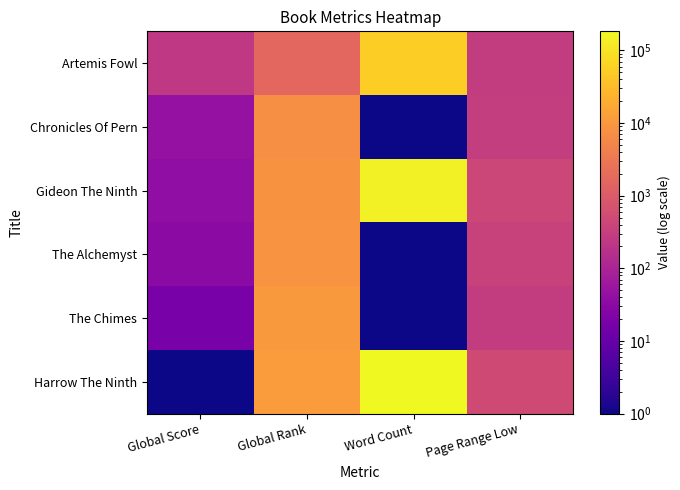

At how many categories does at least one series exceed 60399?

1